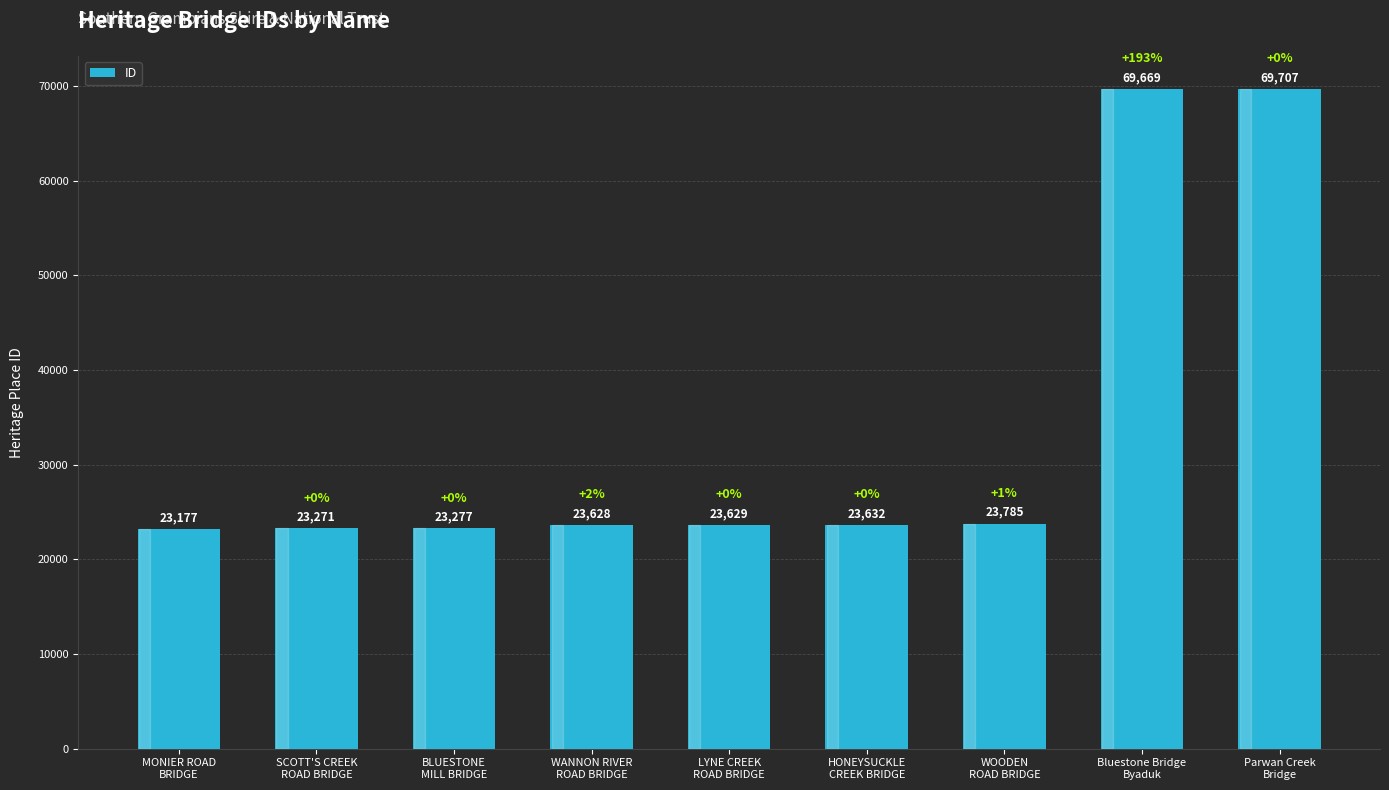

Reading left to right, extract all data points from this chart.

23177	23271	23277	23628	23629	23632	23785	69669	69707